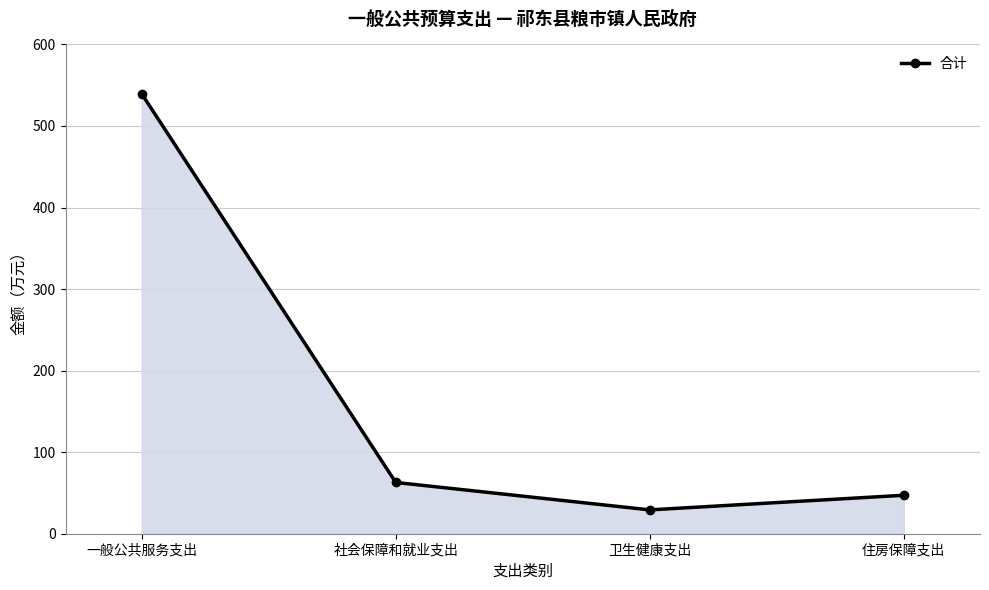

Which category has the highest value across all series?

一般公共服务支出